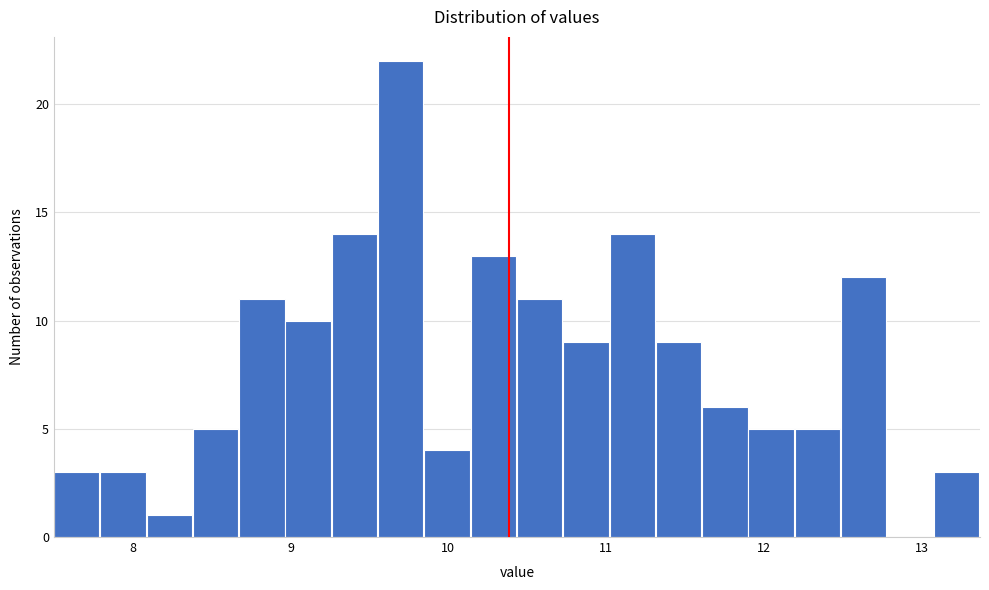

Around what value on the x-axis is the tallest bar? Give the approximate position of its centre, as read against the axis.

9.7